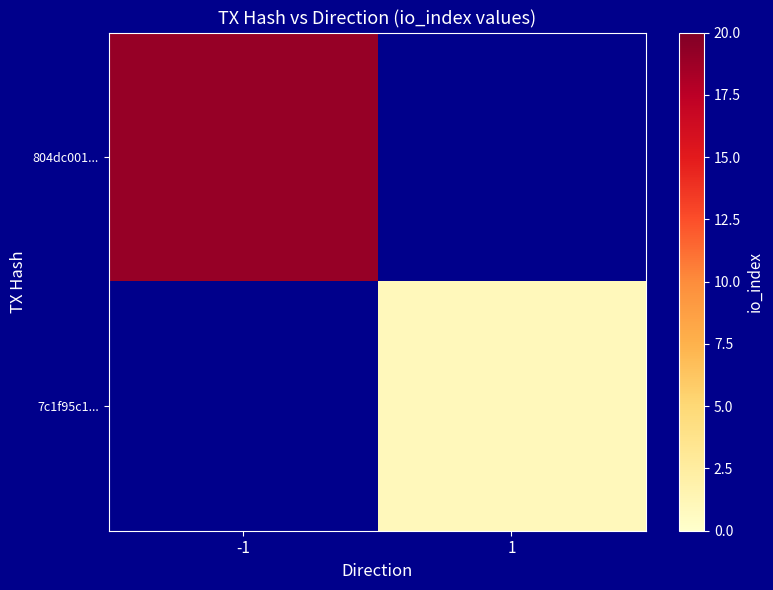

At which category does the chart reach its minimum across all series?

1